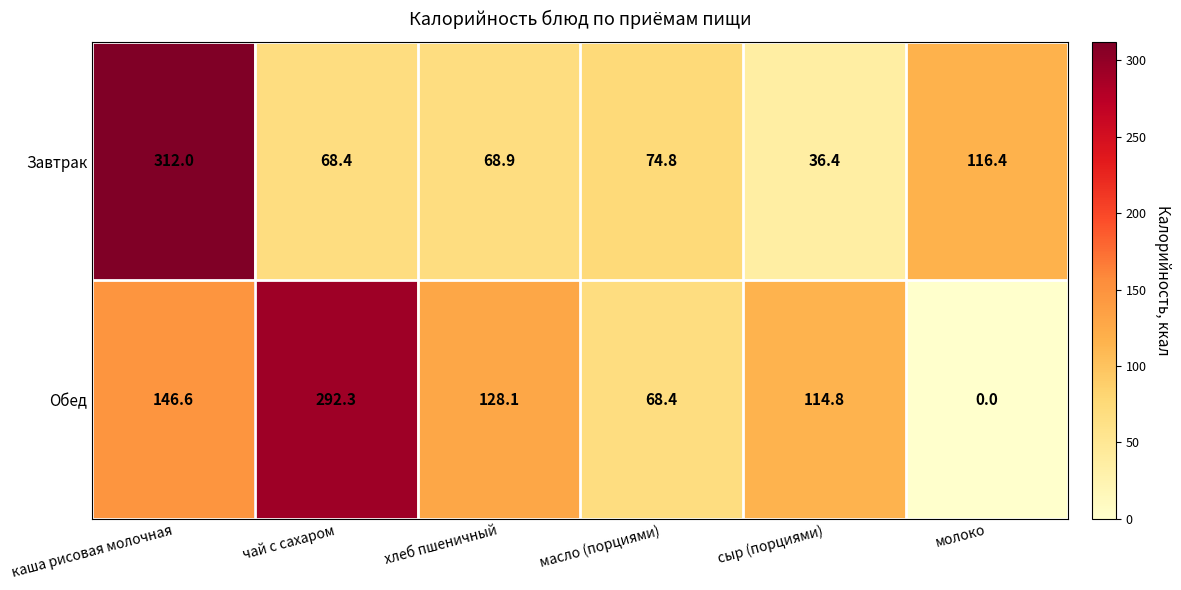

At which label does Завтрак reach its peak?

каша рисовая молочная